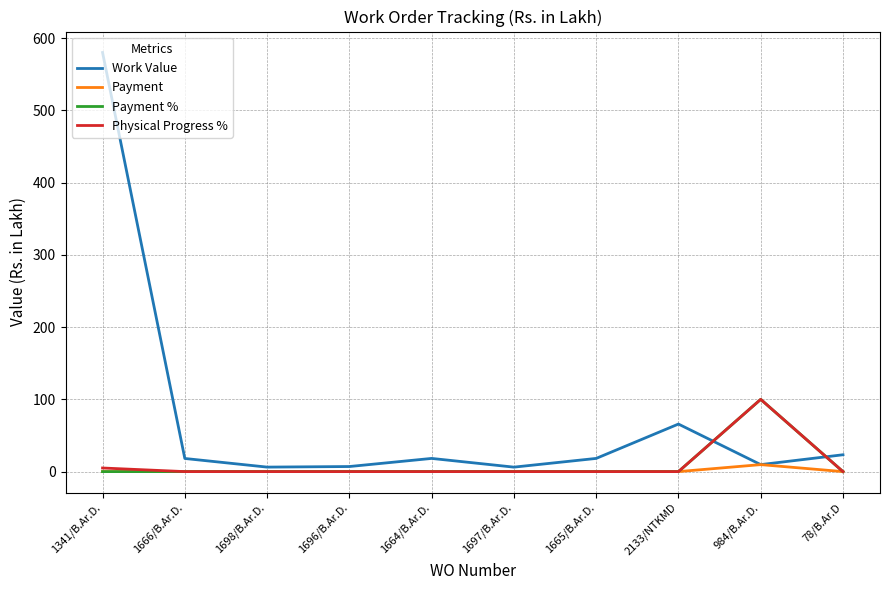

True or false: Work Value has a value of 65.8 at 2133/NTKMD.

True